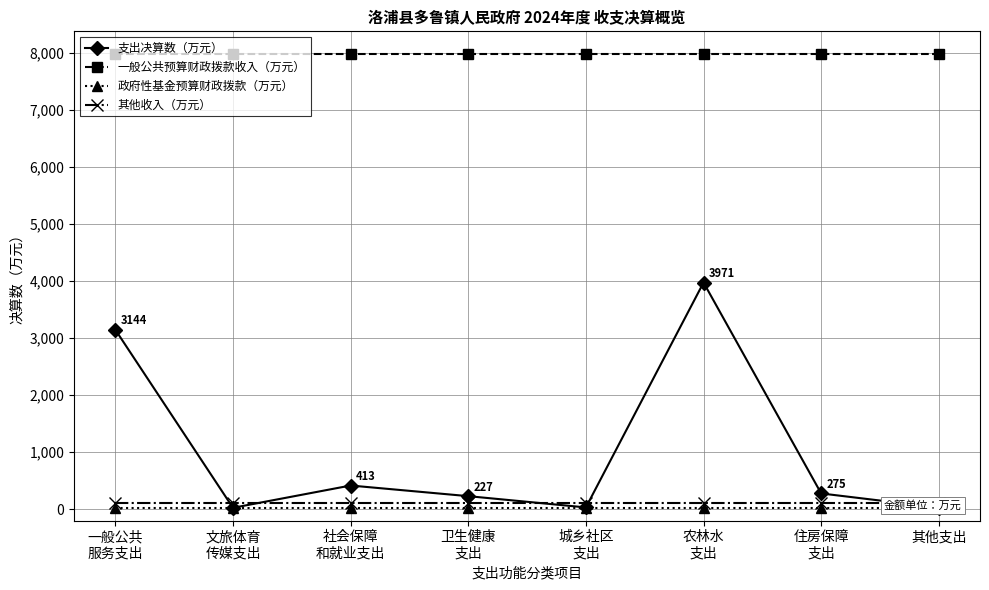

True or false: 其他收入（万元） and 一般公共预算财政拨款收入（万元） cross at least once.

False